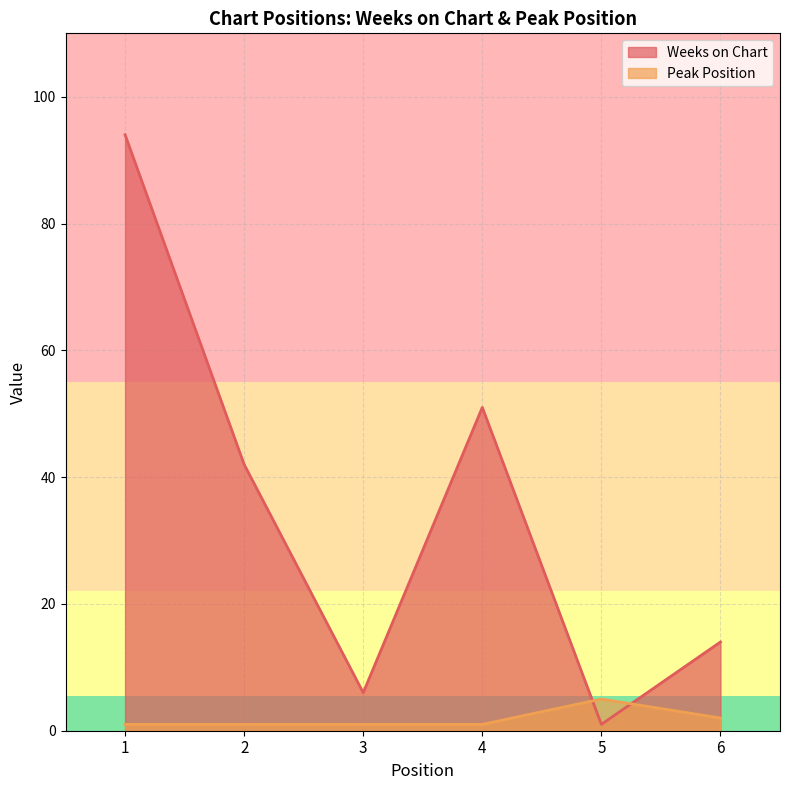

Count the Peak Position values in the range 1 to 2.

5